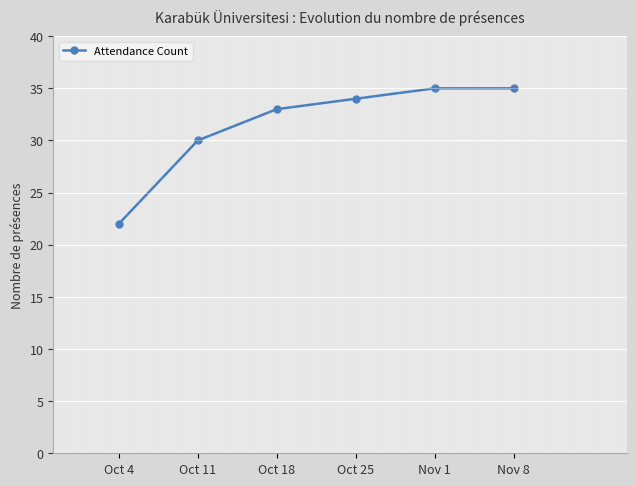

Is it true that the value at Oct 4 is 22?

True